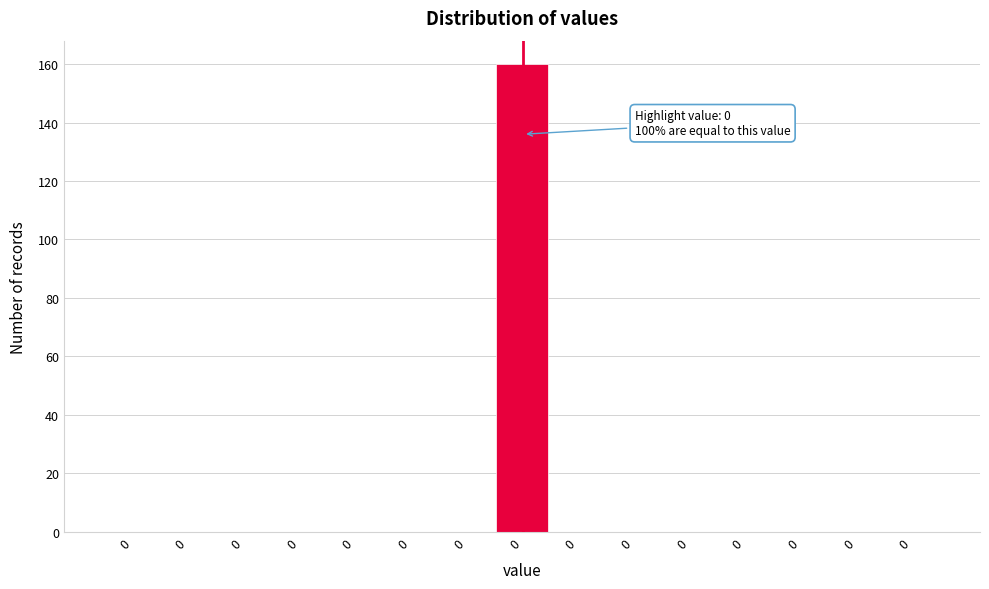

Are the bars horizontal?

No